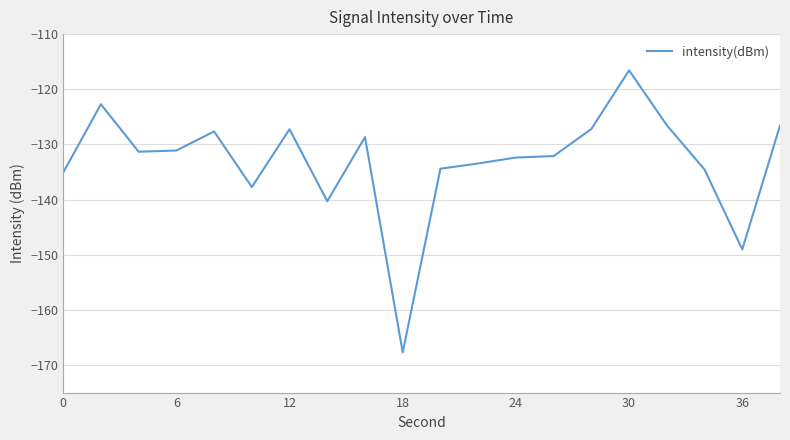

What is the smallest value displayed?

-167.7